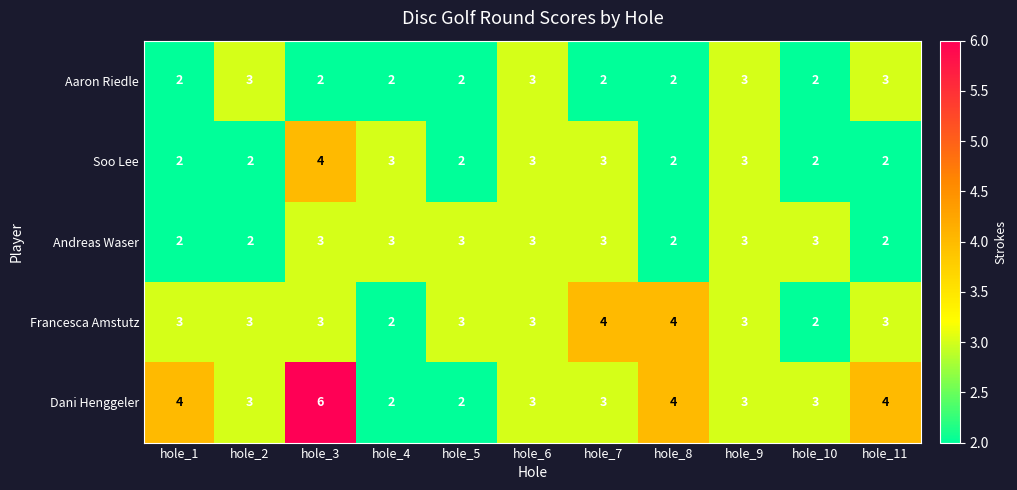

True or false: Francesca Amstutz has a value of 3 at hole_6.

True